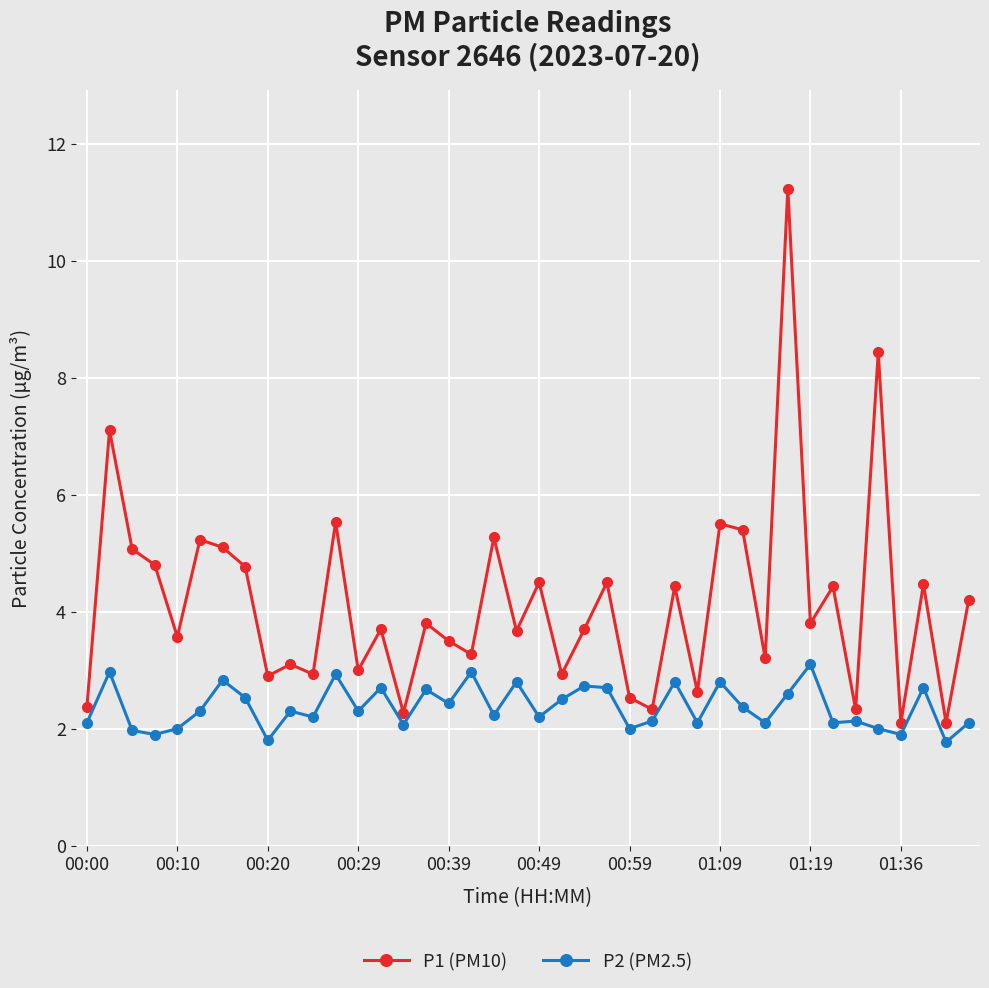

What is the value of the P1 (PM10) point at the 13th from the left?

3.0